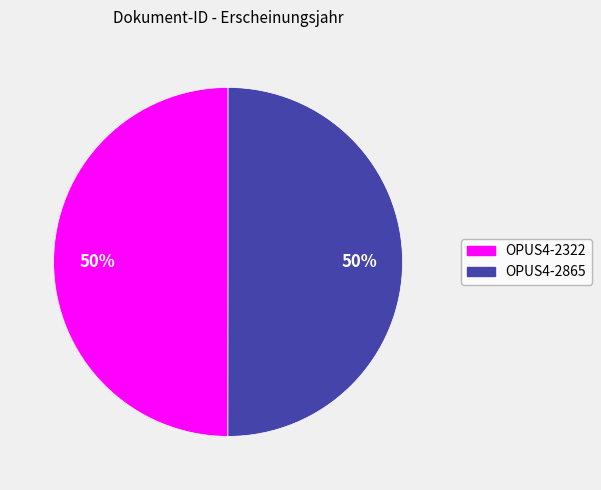

The OPUS4-2865 slice represents 50% of the pie. True or false?

True